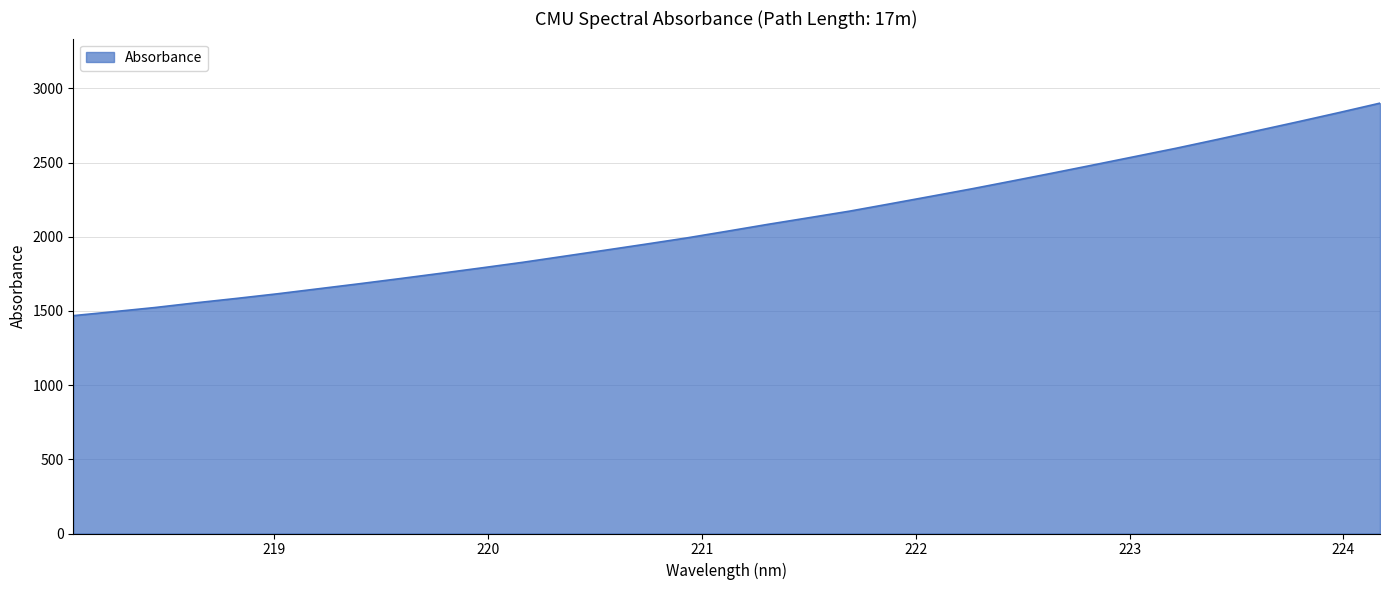

What is the greatest value displayed?

2900.7